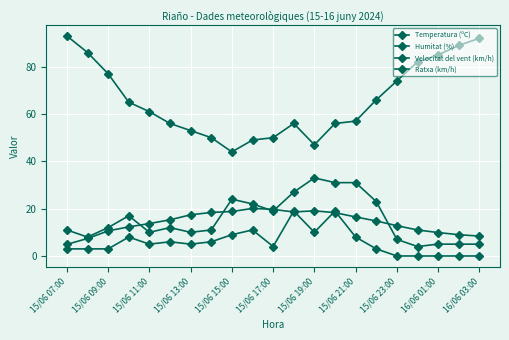

Reading left to right, extract all data points from this chart.

Temperatura (ºC): 4.9	7.4	10.6	12.3	13.7	15.3	17.4	18.4	18.8	20.1	19.7	18.6	19.1	18.3	16.5	14.8	12.8	11.0	9.9	9.0	8.4
Humitat (%): 93.0	86.0	77.0	65.0	61.0	56.0	53.0	50.0	44.0	49.0	50.0	56.0	47.0	56.0	57.0	66.0	74.0	82.0	85.0	89.0	92.0
Velocitat del vent (km/h): 3.0	3.0	3.0	8.0	5.0	6.0	5.0	6.0	9.0	11.0	4.0	19.0	10.0	19.0	8.0	3.0	0.0	0.0	0.0	0.0	0.0
Ratxa (km/h): 11.0	8.0	12.0	17.0	10.0	12.0	10.0	11.0	24.0	22.0	19.0	27.0	33.0	31.0	31.0	23.0	7.0	4.0	5.0	5.0	5.0